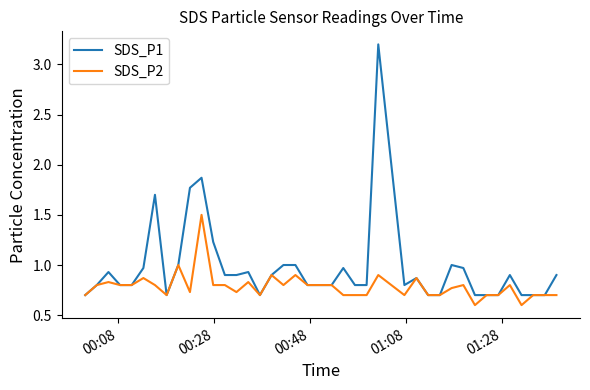

What is the maximum value shown in the chart?

3.2